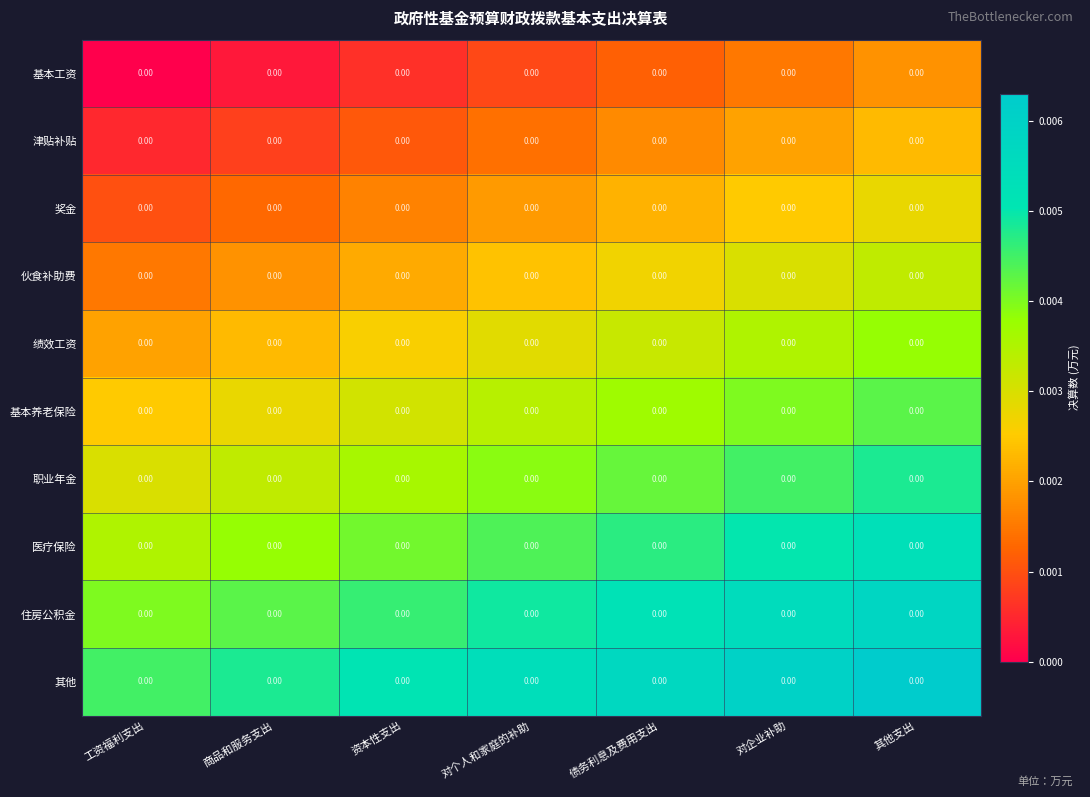

At which category is the sum across all series the highest?

其他支出